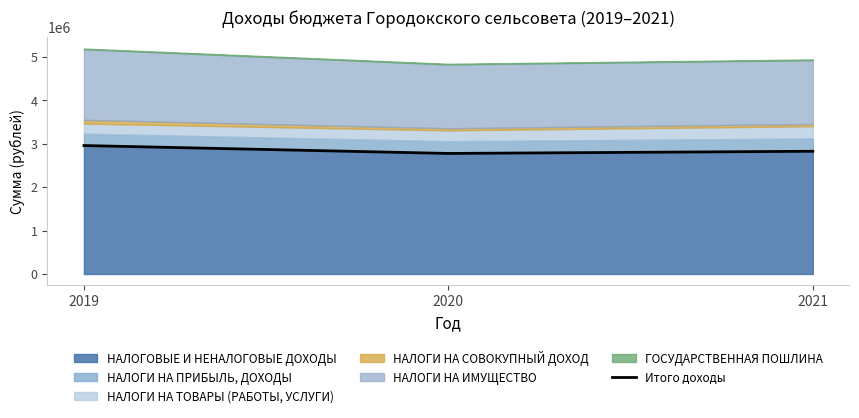

What is the average value?

2853778.5